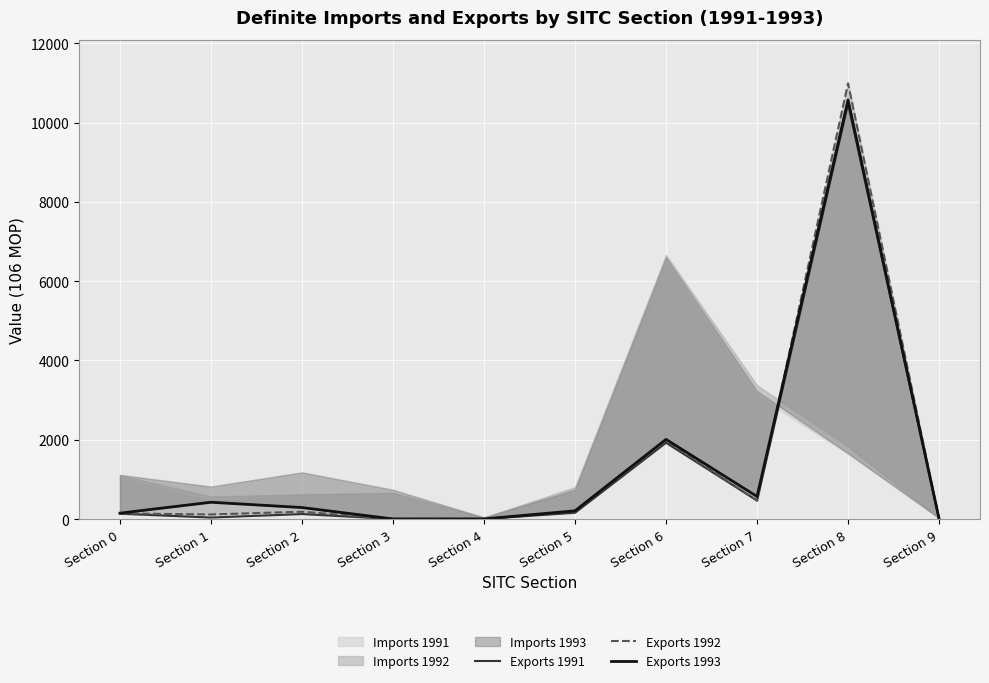

What is the sum of the Exports 1991 values at Section 1 and Section 0?

172